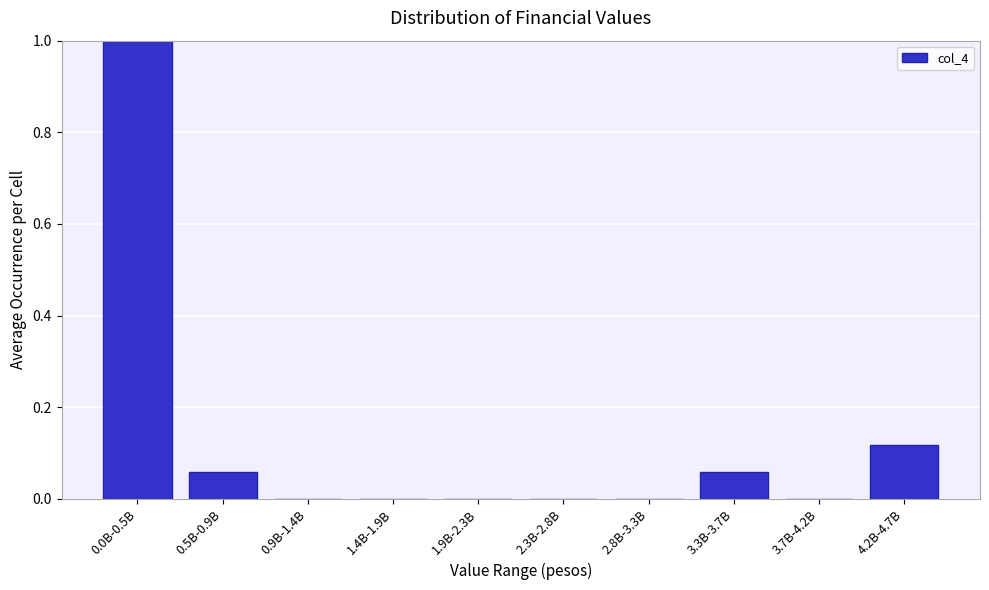

True or false: the data shows 0.5 at 2.3B-2.8B.

False